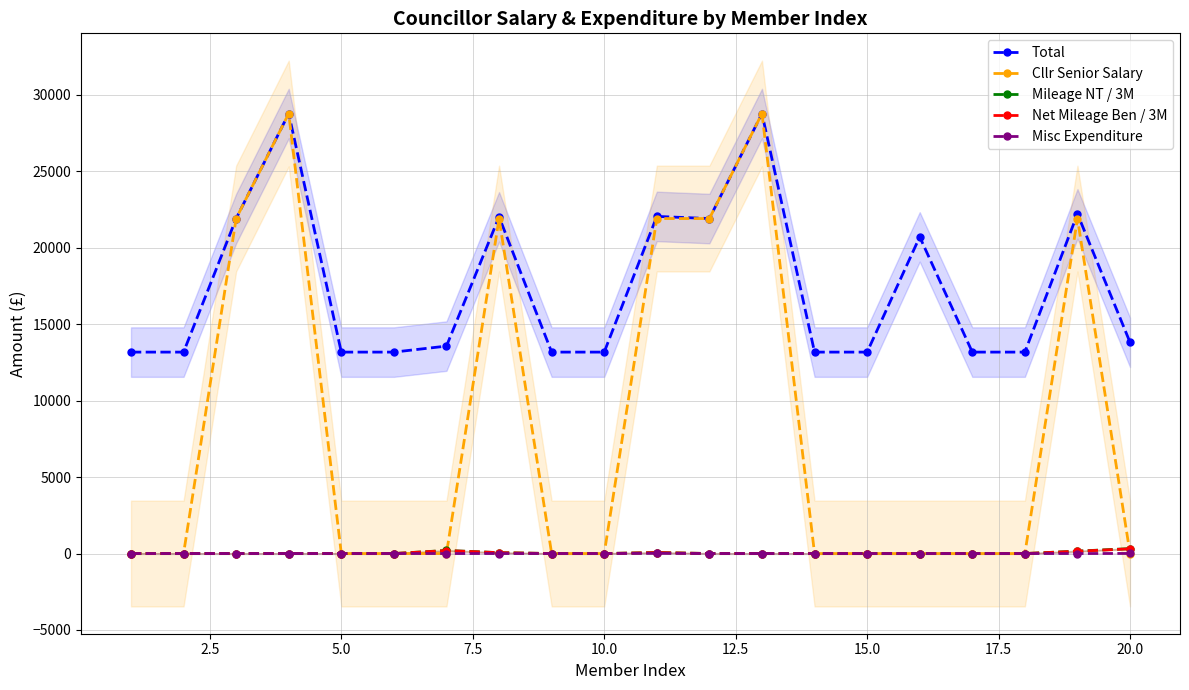

True or false: Total has more than 0 points higher than both neighbors.

True